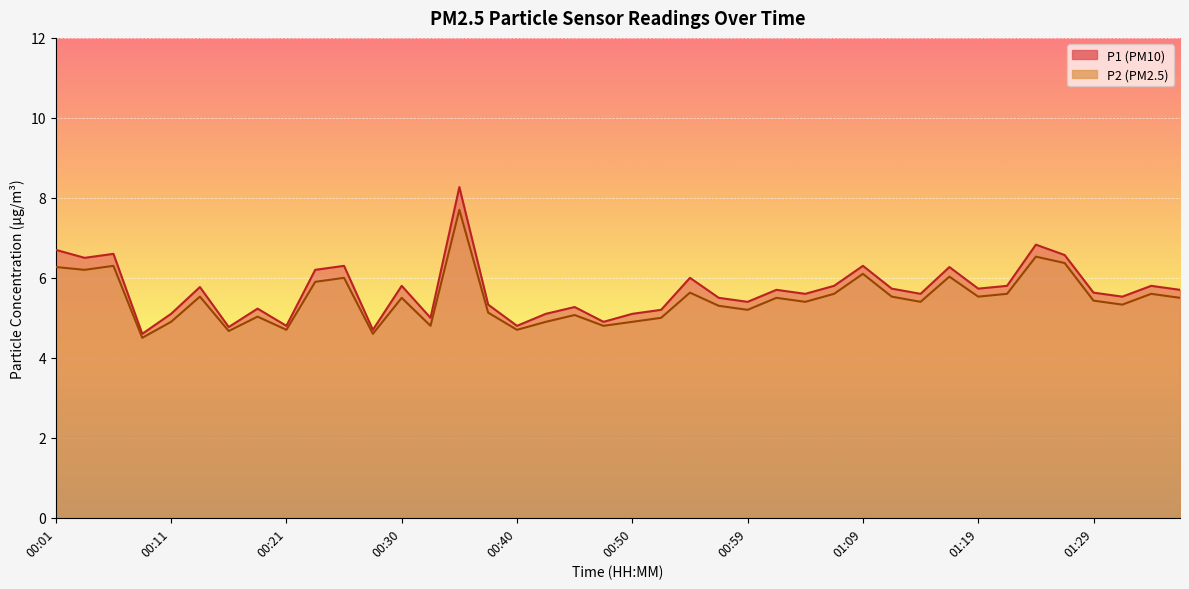

List the series in order of their overall mean, lowest first.

P2, P1